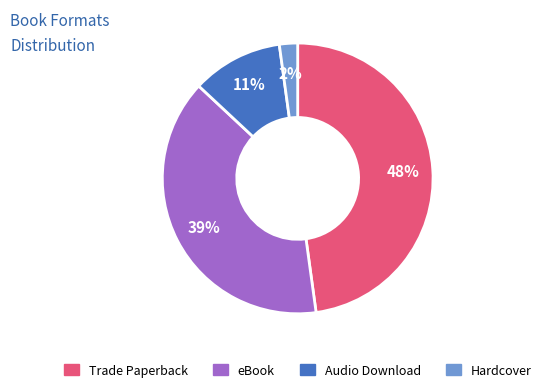

Is eBook the majority of the pie?

No